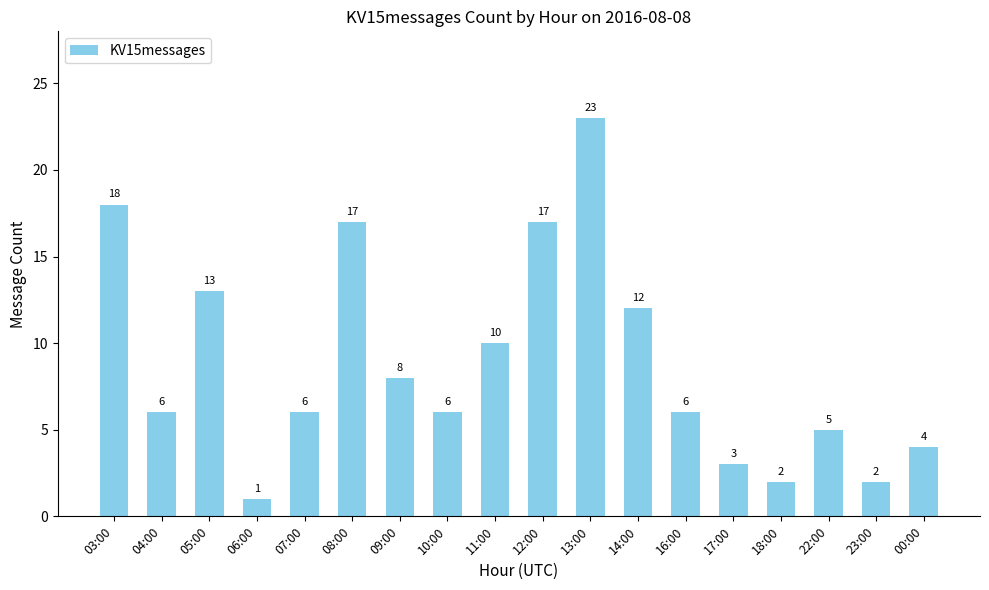

Reading left to right, transcribe all the data shown in this chart.

18	6	13	1	6	17	8	6	10	17	23	12	6	3	2	5	2	4